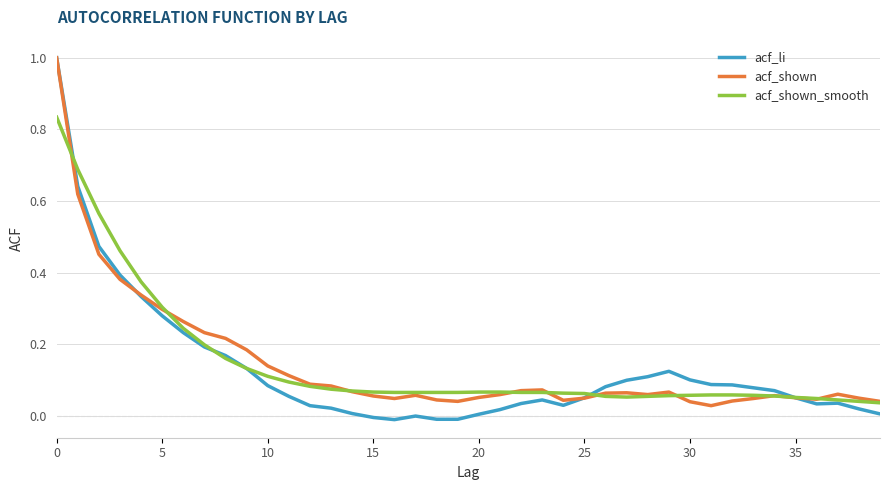

Which series has the largest range (max minus min)?

acf_li